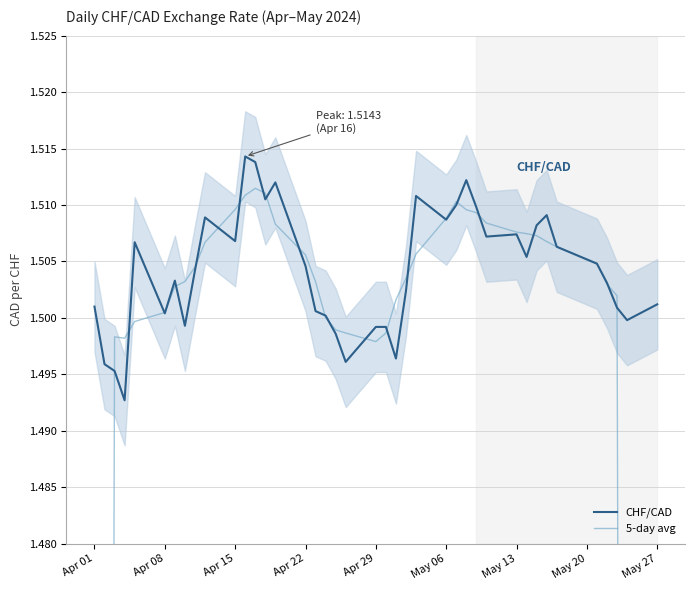

What are all the series names shown in the legend?

CHF/CAD, 5-day avg